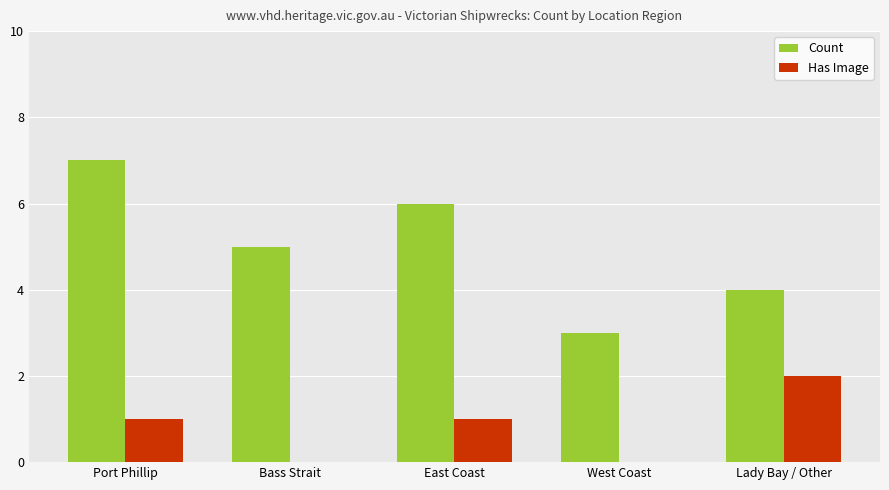

The Count series shows 1 at West Coast. True or false?

False